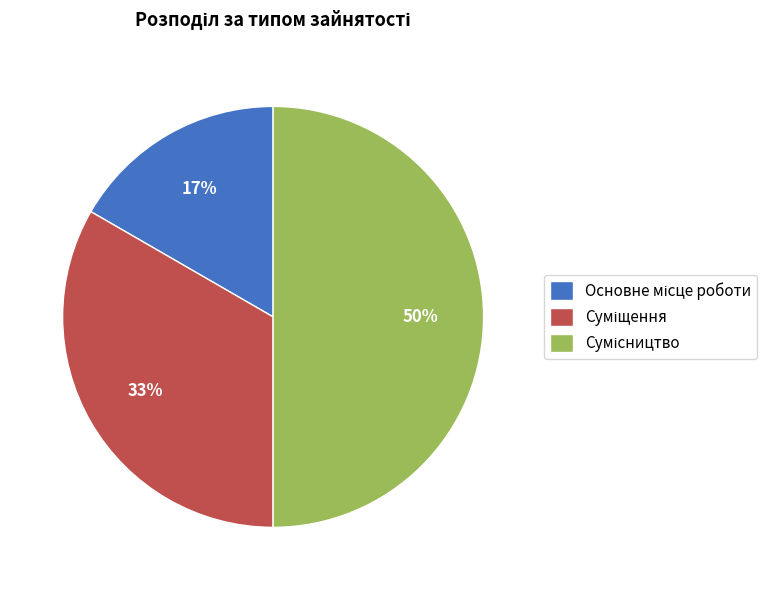

To the nearest percent, what is the average slice percentage?

33%